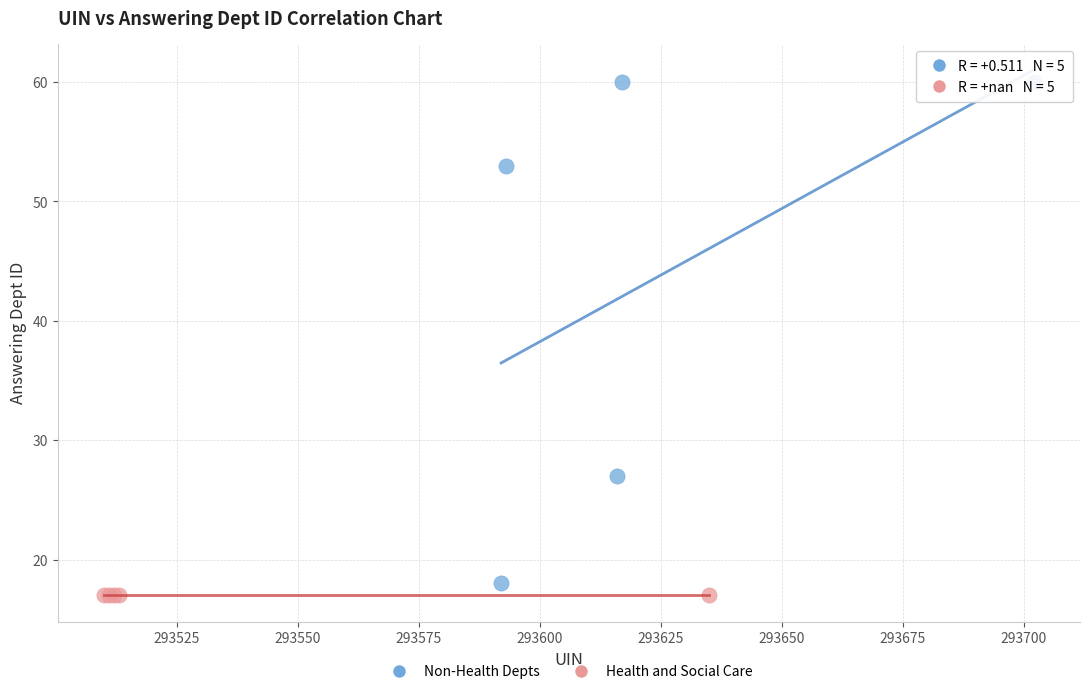

What are all the series names shown in the legend?

Non-Health Depts, Health and Social Care